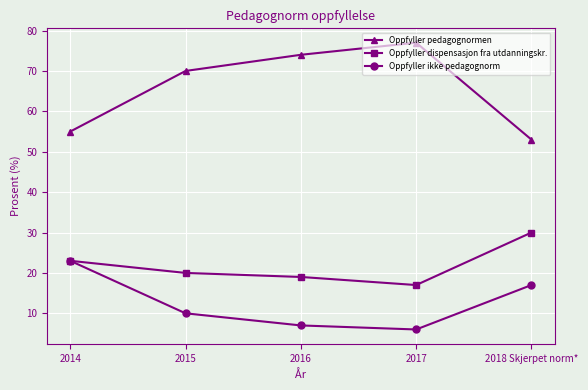

Is it true that Oppfyller pedagognormen equals 24 at 2016?

False